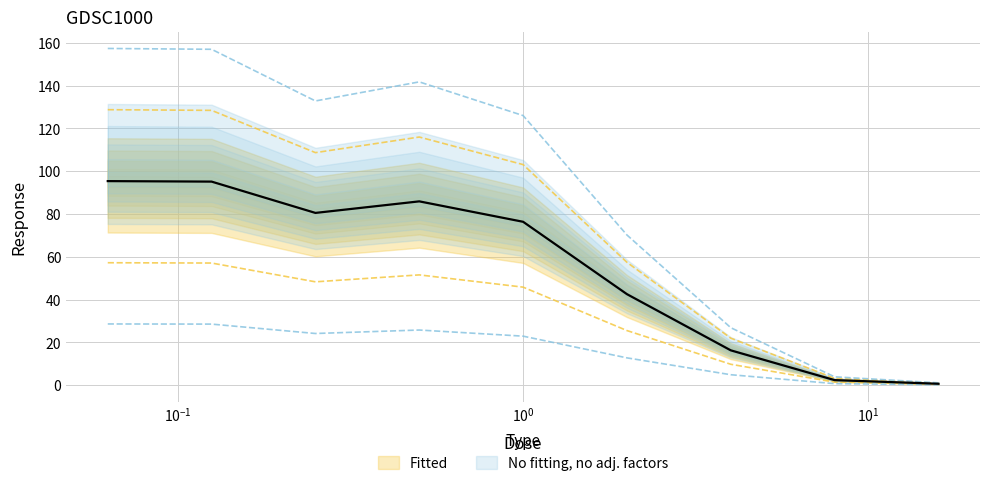

What is the change in value from 0.0625 to 4.0?

-106.7